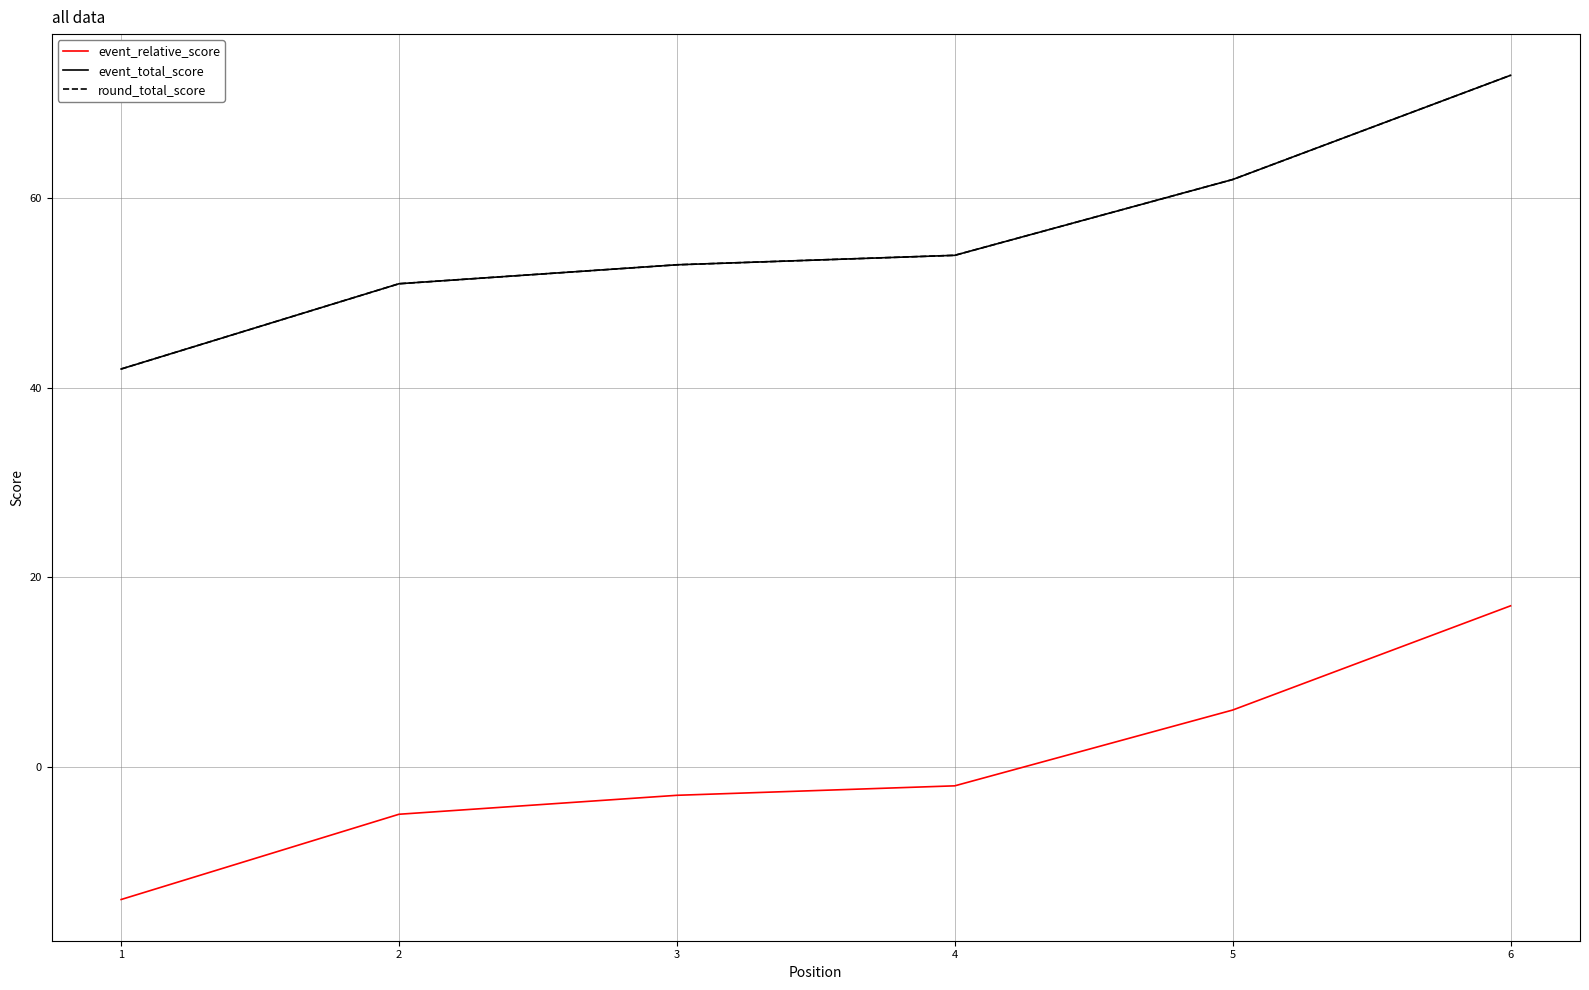

Does the chart display data point markers on the line(s)?

No